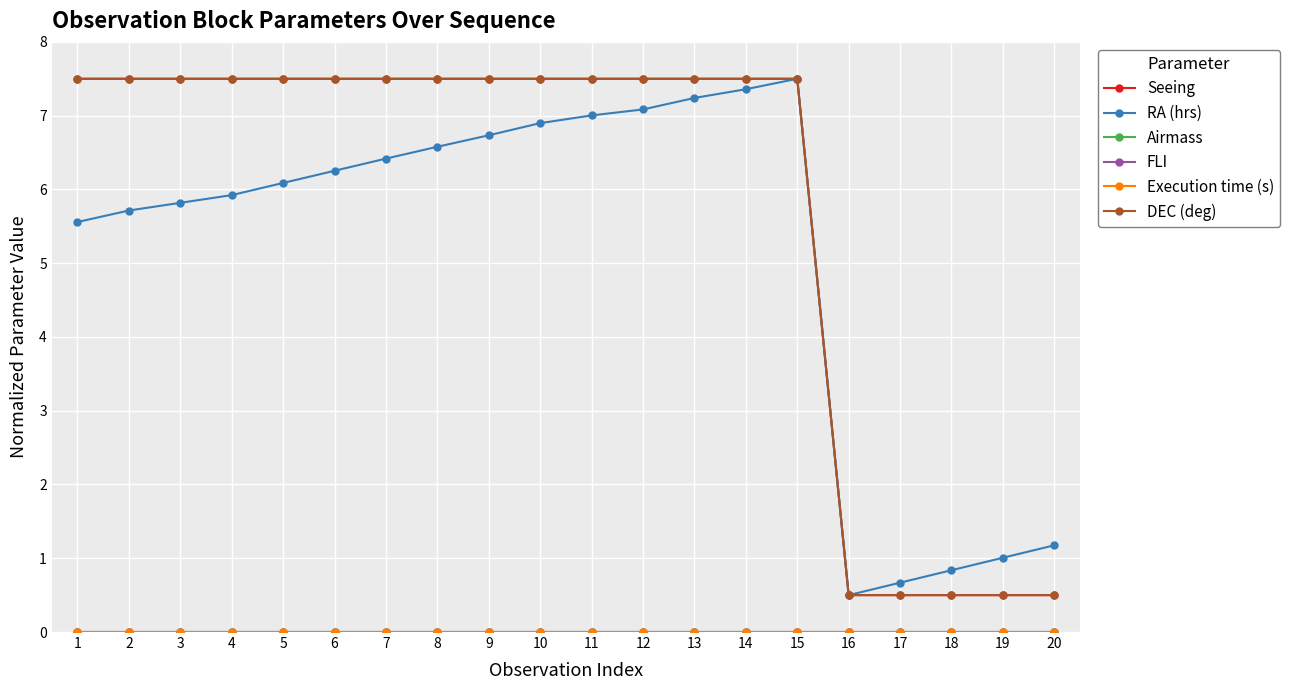

How many lines are shown in the chart?

6